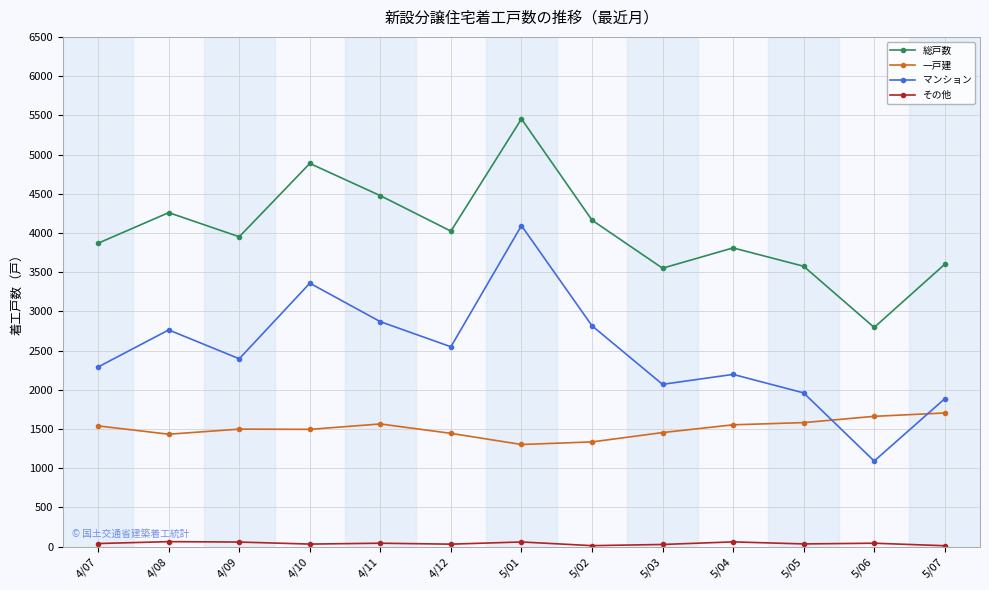

Which series has the widest spread of values?

マンション